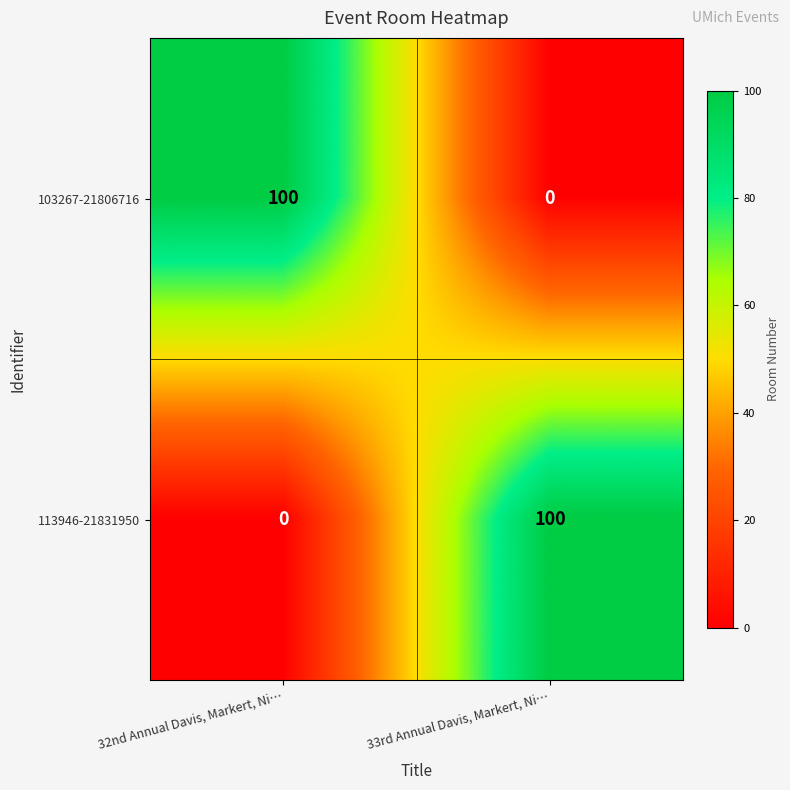

Reading left to right, what are all the values shown in this chart?

103267-21806716: 32nd Annual Davis, Markert, Ni…=100	33rd Annual Davis, Markert, Ni…=0
113946-21831950: 32nd Annual Davis, Markert, Ni…=0	33rd Annual Davis, Markert, Ni…=100